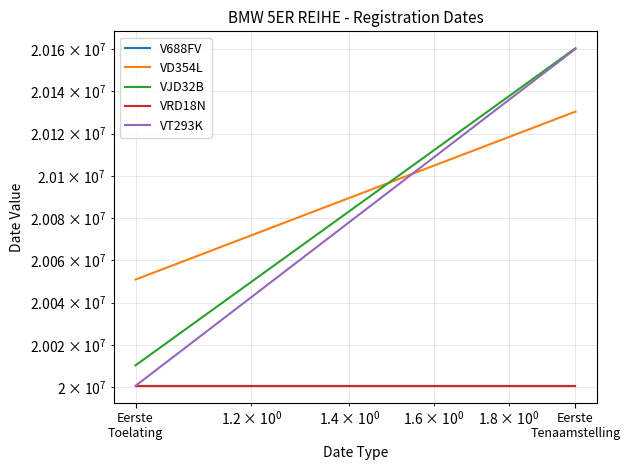

What is the spread (max minus min) of values at Eerste
Toelating?

50182